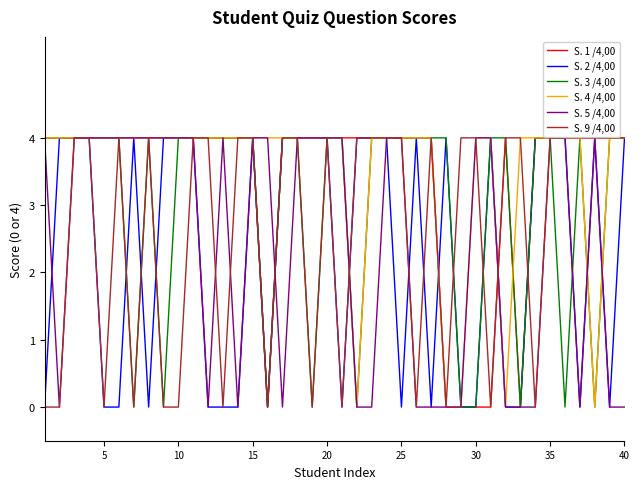

What is the greatest value displayed?

4